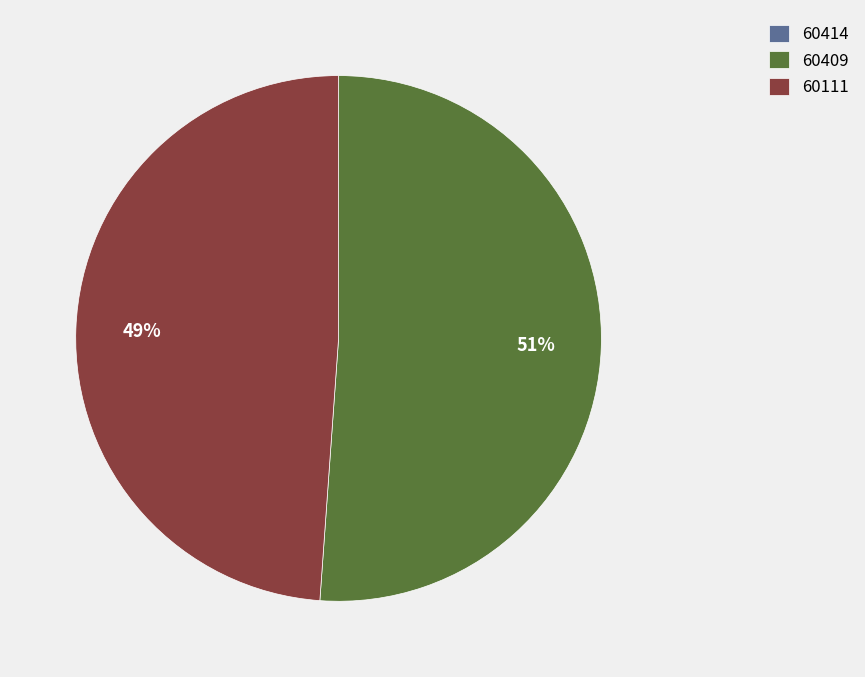

Which category has the biggest portion of the pie?

60409